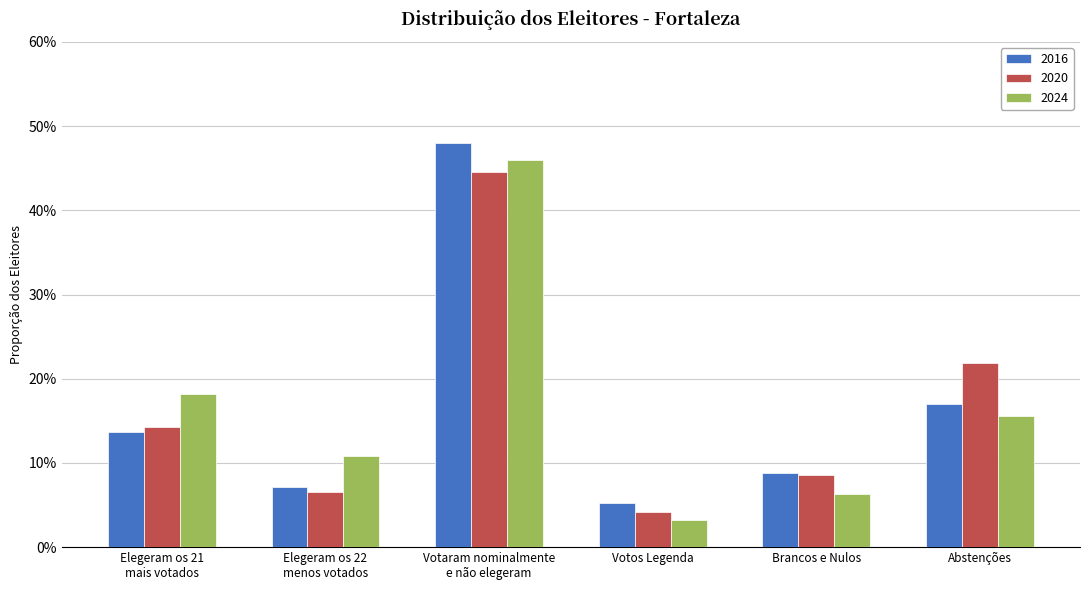

Between Elegeram os 21
mais votados and Votaram nominalmente
e não elegeram, which is larger?

Votaram nominalmente
e não elegeram